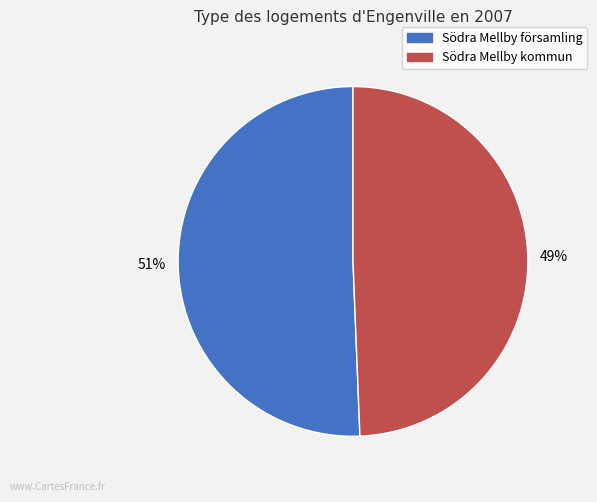

Do Södra Mellby kommun and Södra Mellby församling together represent more than half of the pie?

Yes